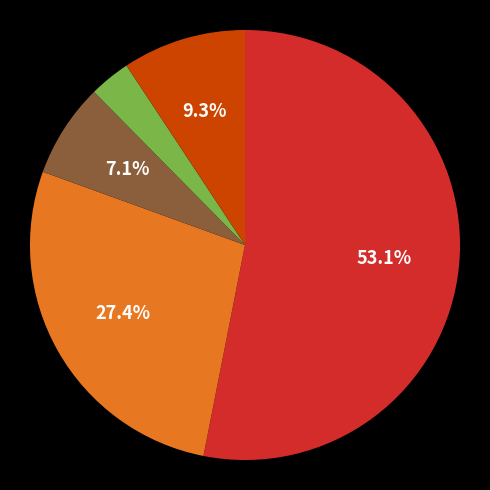

Is there a majority slice in this chart?

Yes